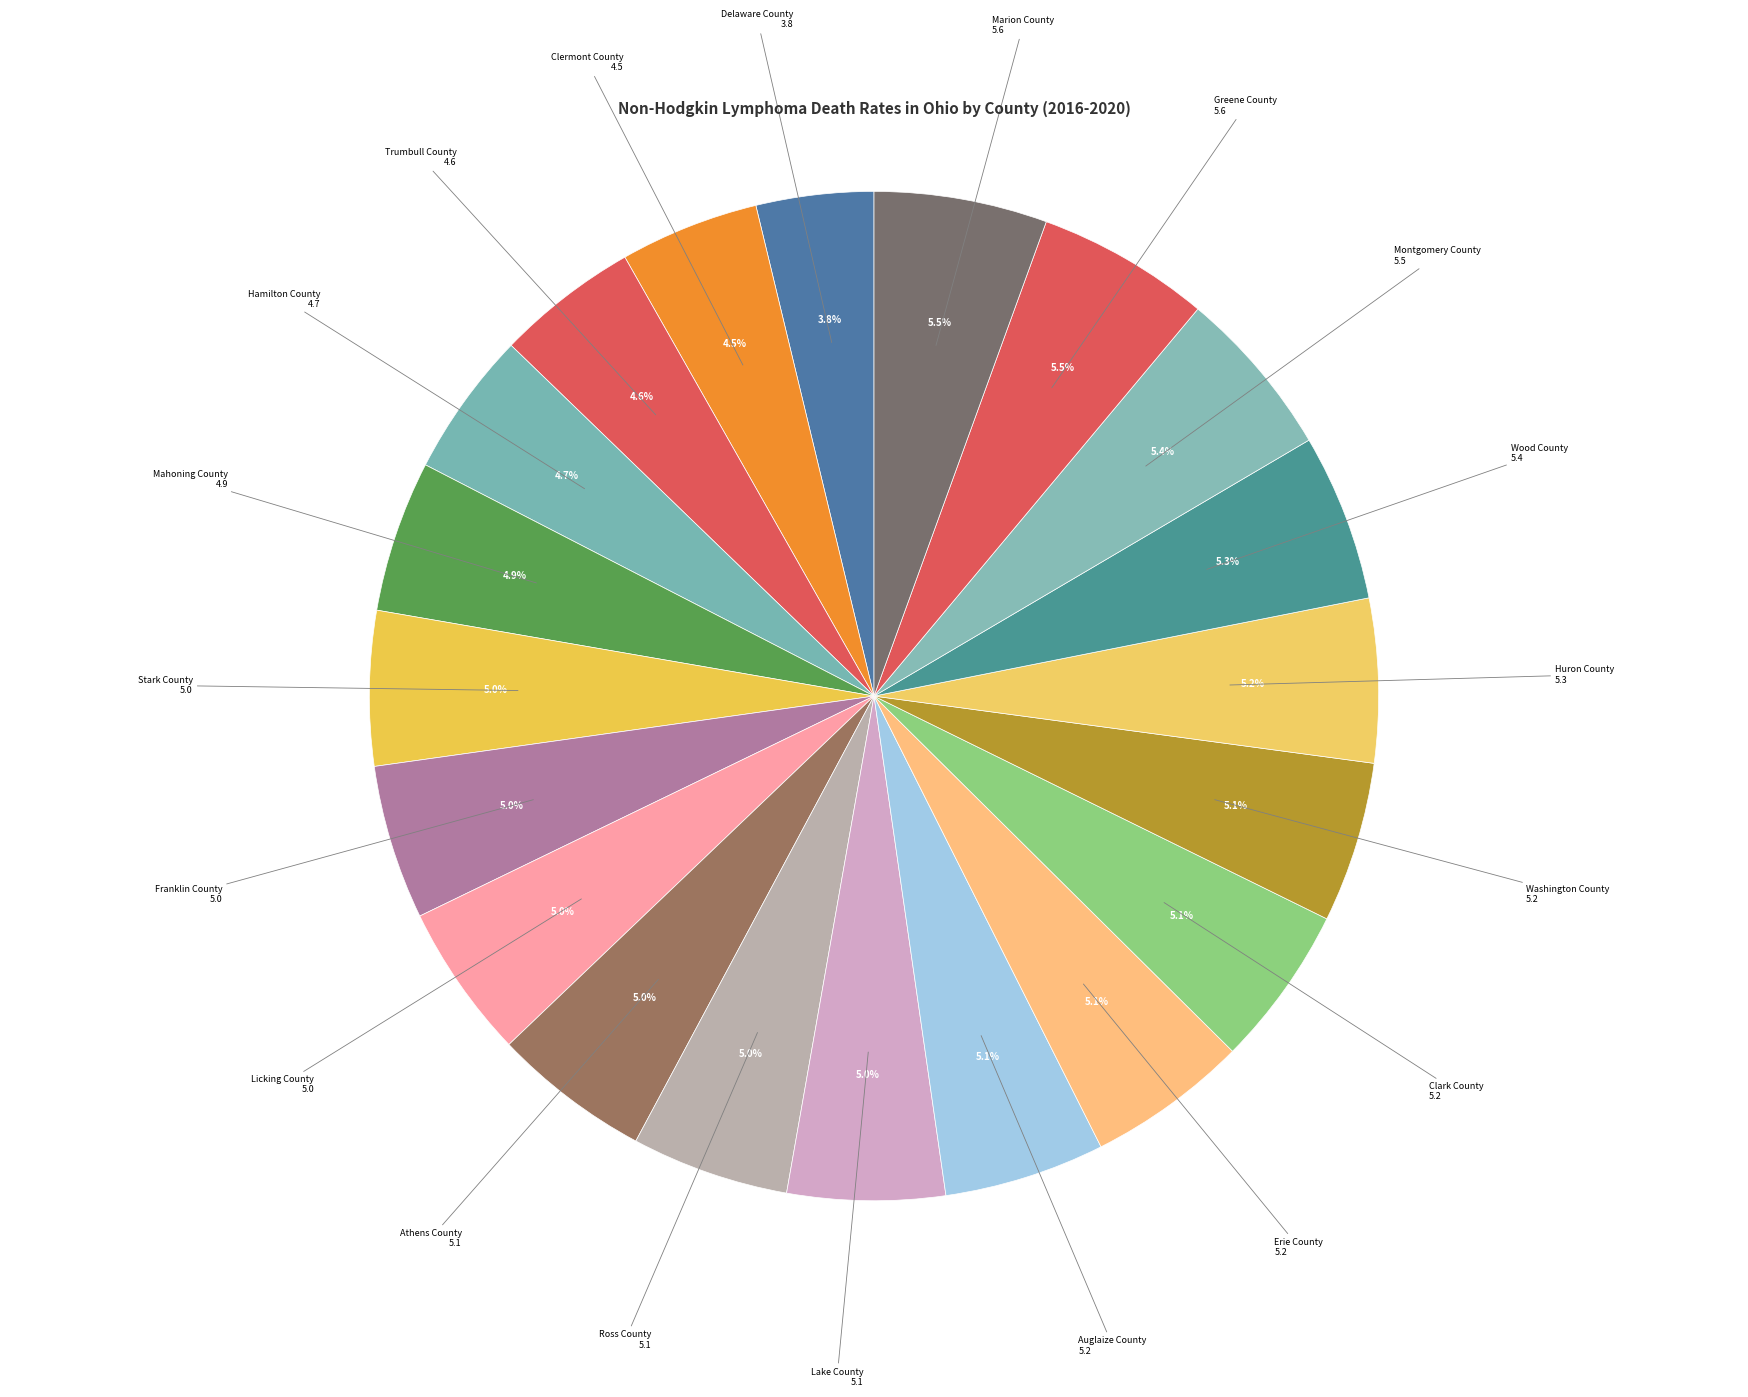

Is there a majority slice in this chart?

No